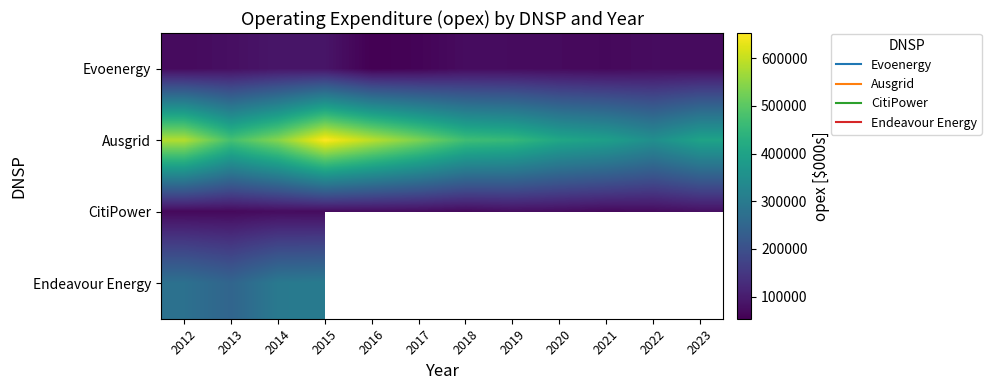

Between 2012 and 2022, which series saw the biggest shift?

Ausgrid